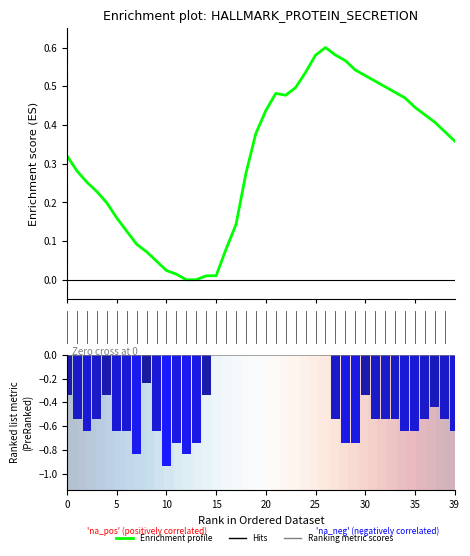

Count the number of categories in the chart.

40